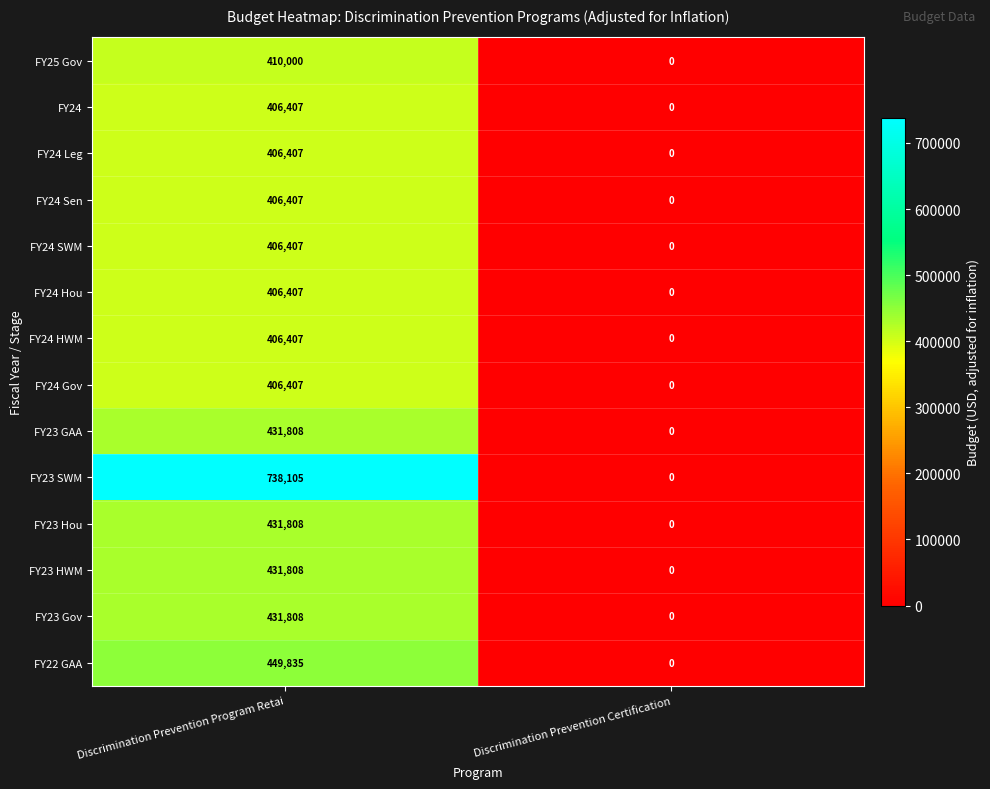

What is the difference between the maximum and minimum values in the FY23 HWM series?

431808